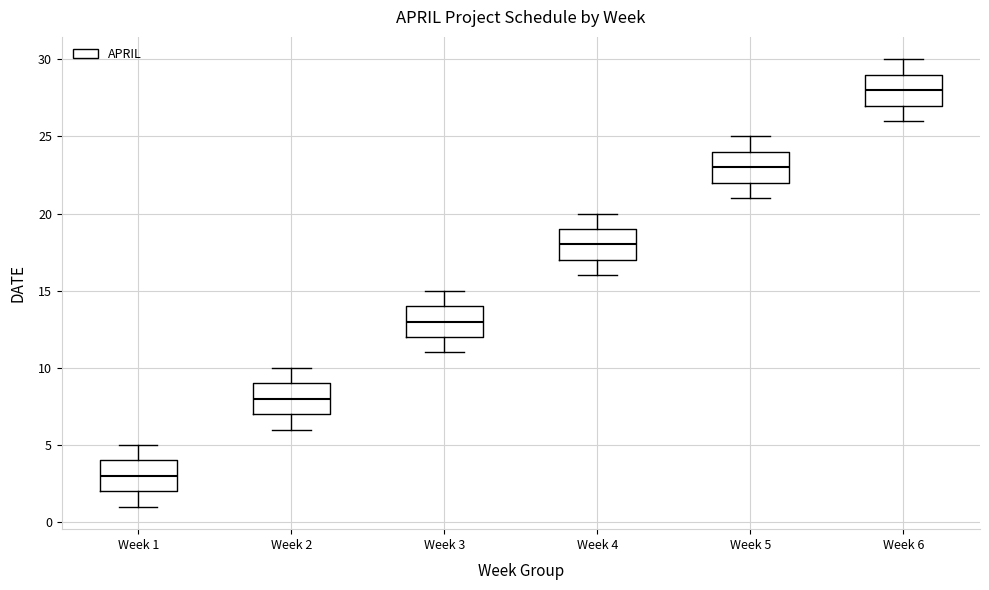

Which box's median line is the highest?

Week 6